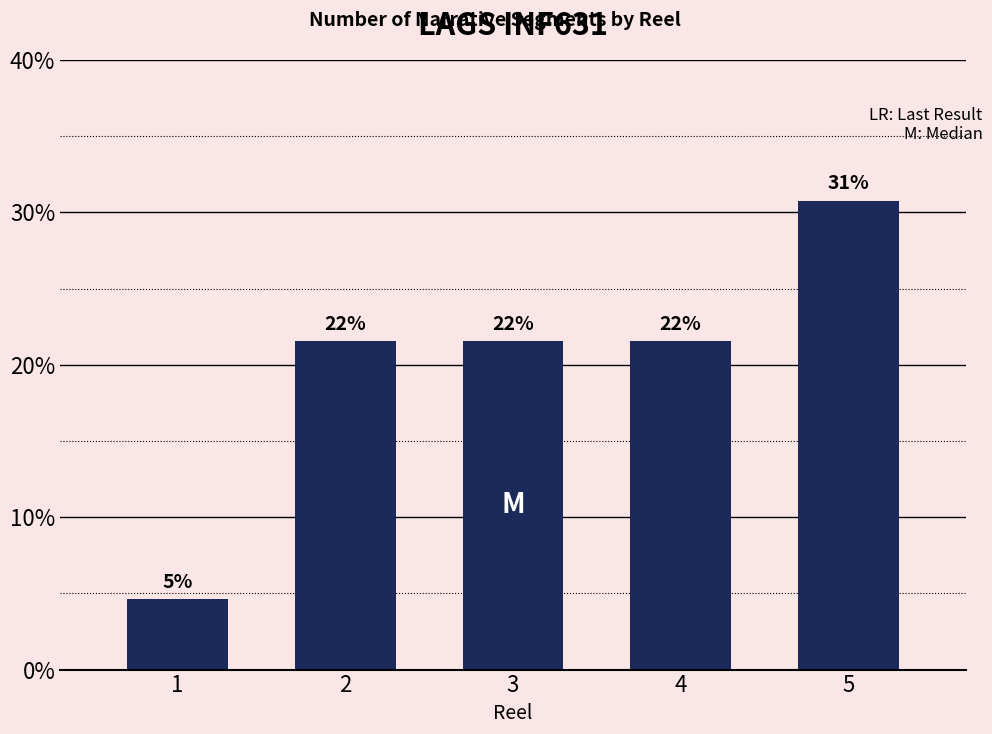

How many bars are there in total?

5